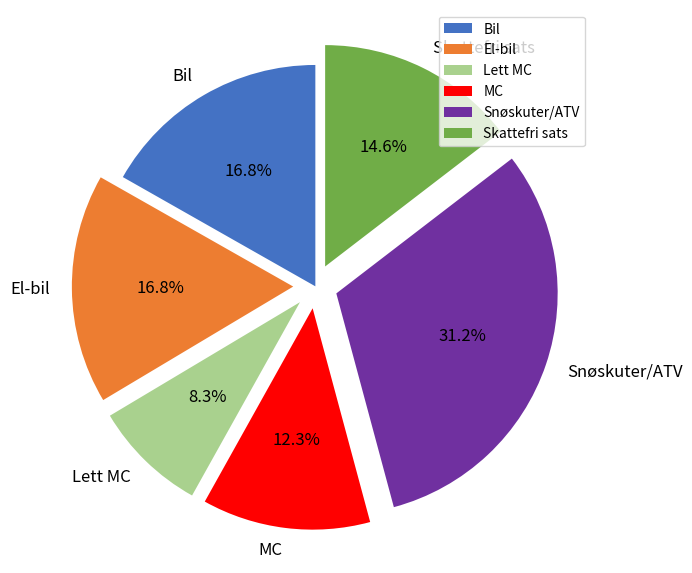

Approximately how many times larger is the value at Bil compared to MC?

1.4